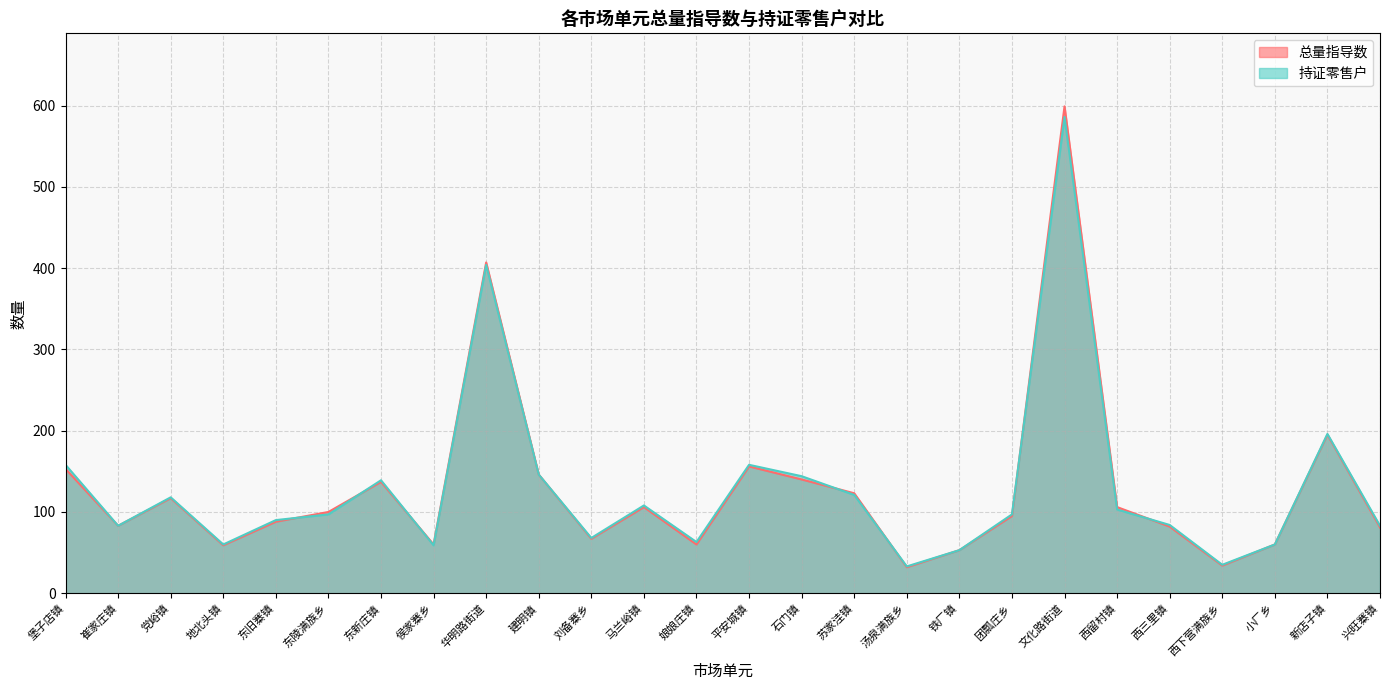

Rank the series by their average value, from highest to lowest.

持证零售户, 总量指导数